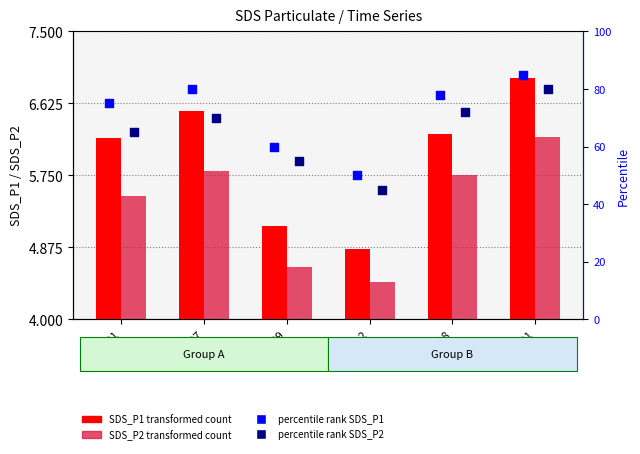

Which series has the largest total across all categories?

SDS_P1 percentile rank